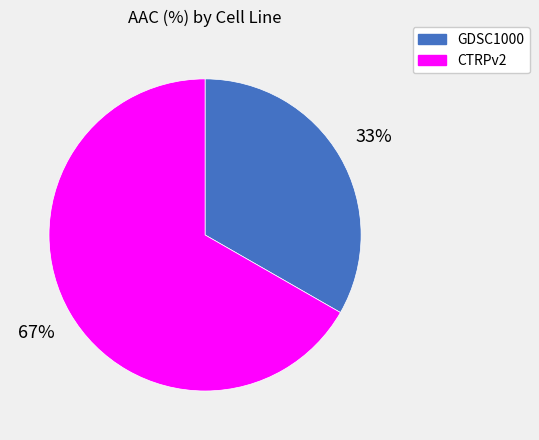

To the nearest percent, what is the combined percentage of GDSC1000 and CTRPv2?

100%